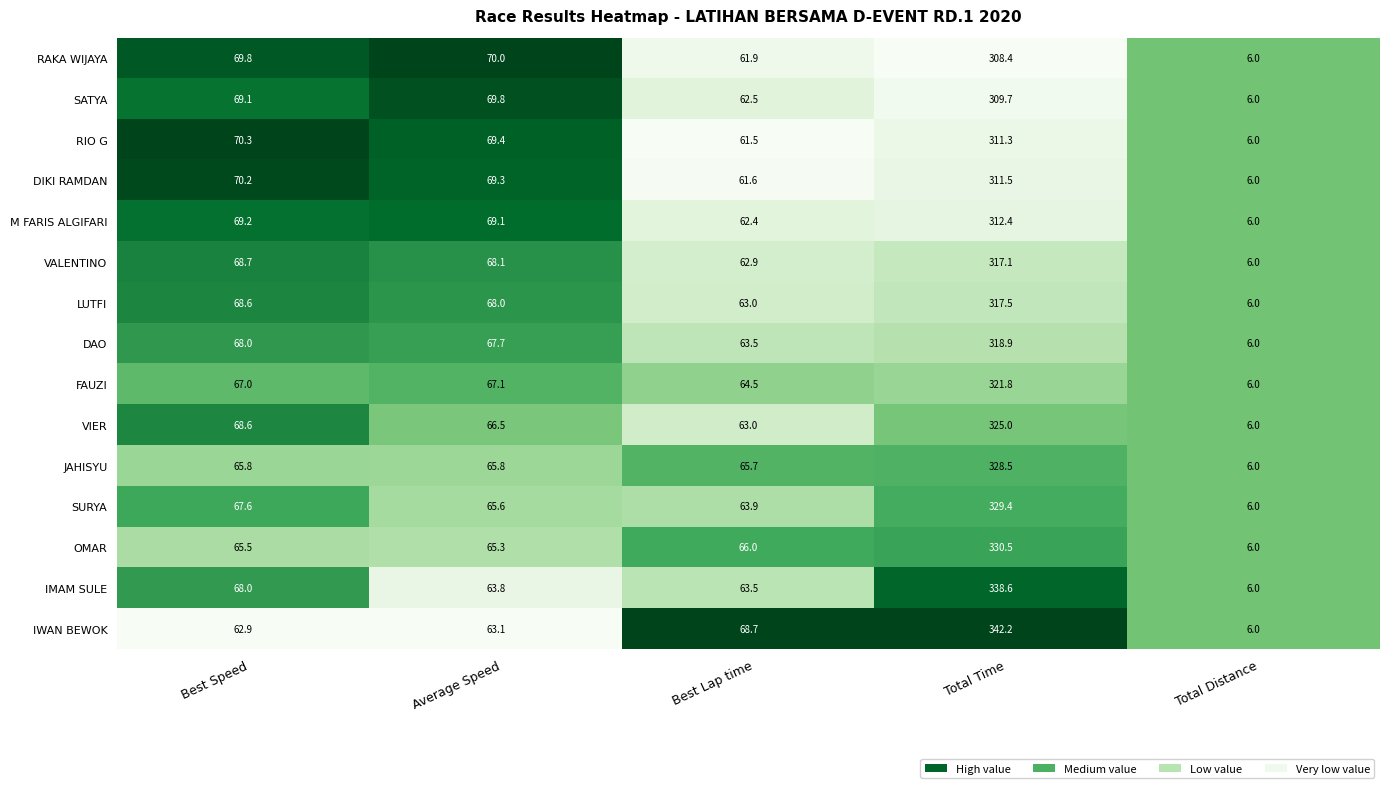

What is the difference between the SATYA values at Best Speed and Total Time?

240.6